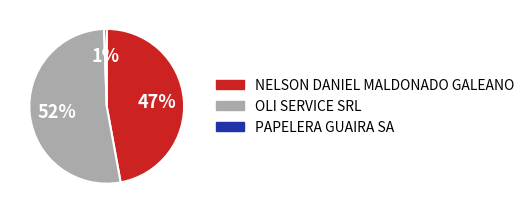

To the nearest percent, what is the combined percentage of NELSON DANIEL MALDONADO GALEANO and OLI SERVICE SRL?

99%